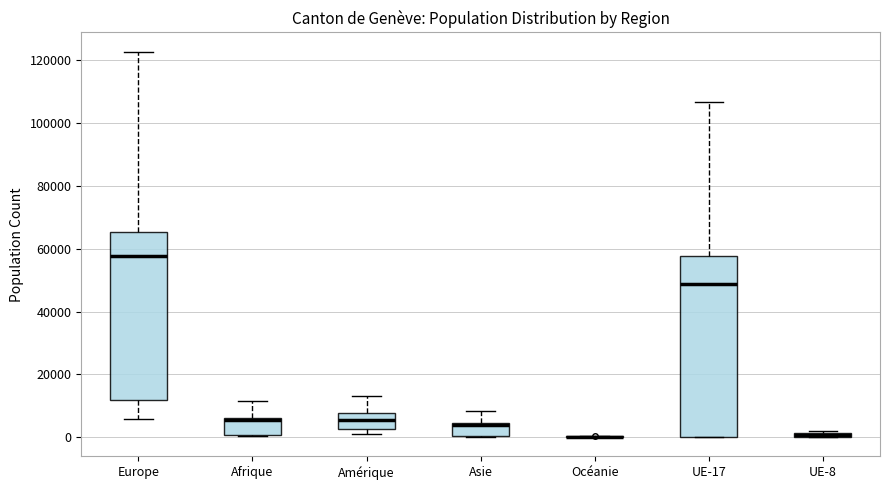

Which box is the tallest, from its lower edge to its upper edge?

UE-17